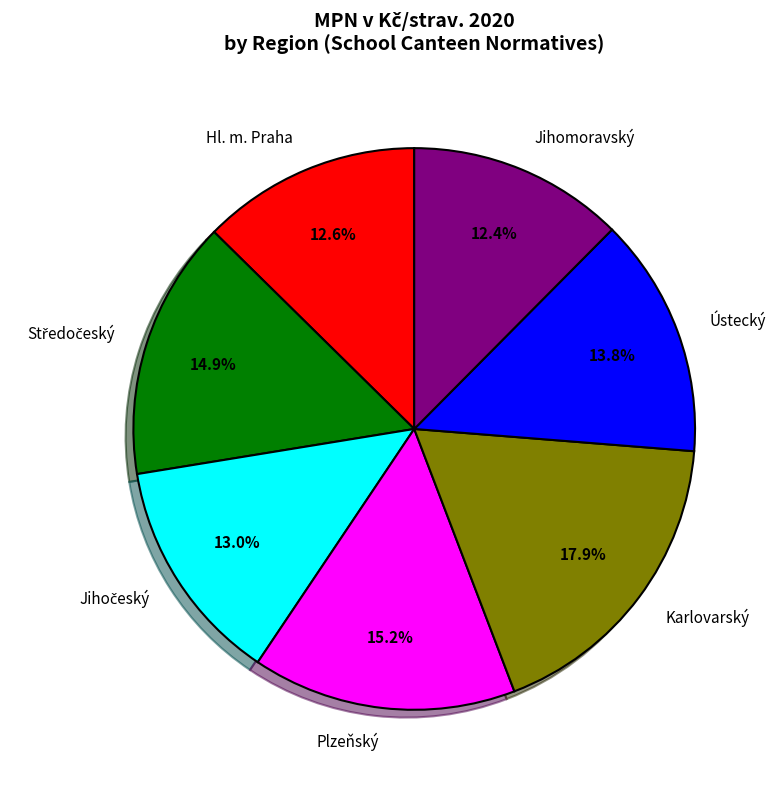

To the nearest percent, what is the combined percentage of Hl. m. Praha and Plzeňský?

28%